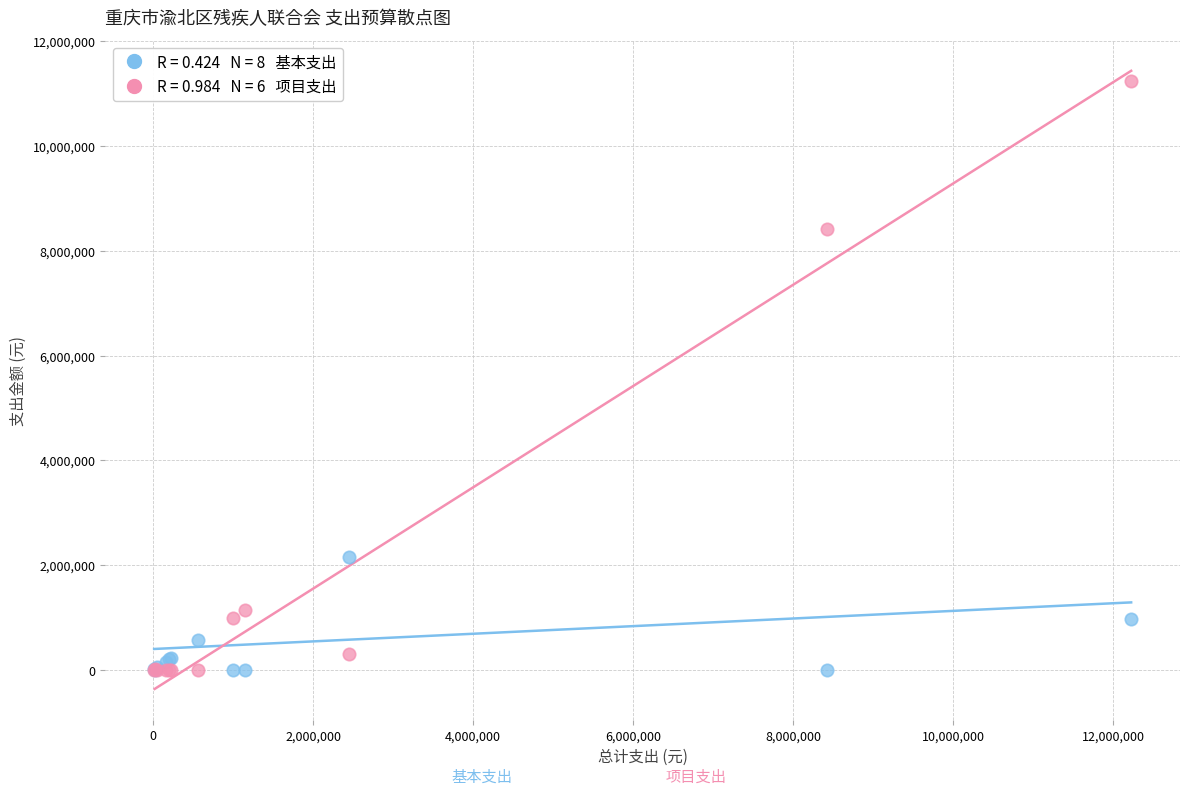

Across all series, what Y value is closest to 5622000?

8417404.2